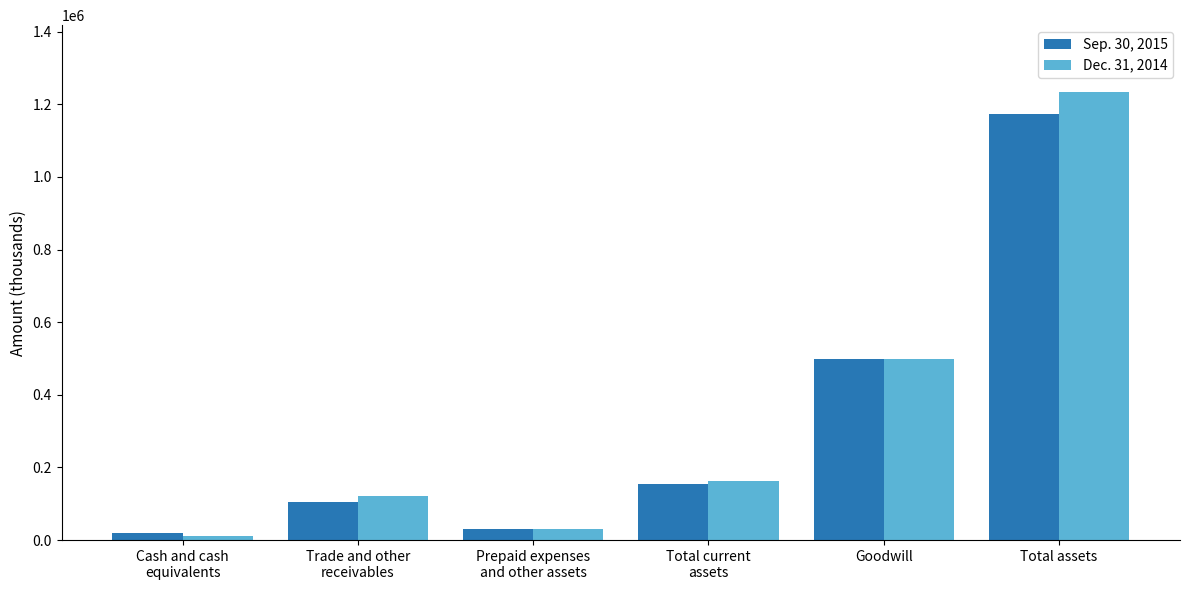

Which series has the widest spread of values?

Dec. 31, 2014